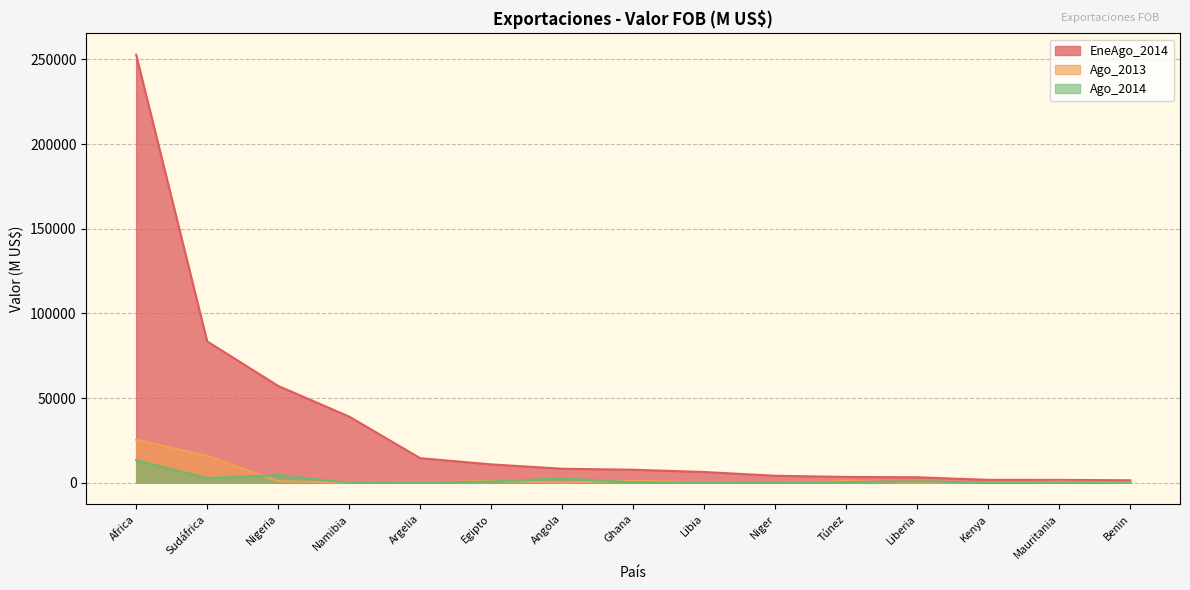

What is the difference between the EneAgo_2014 values at Niger and Angola?

4147